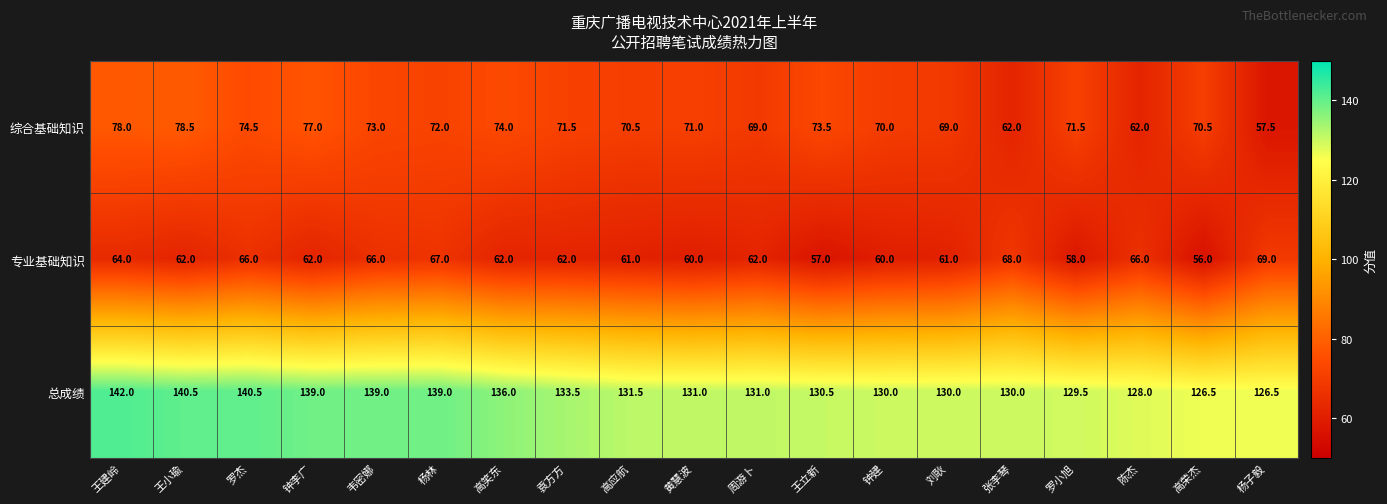

Which series has the largest range (max minus min)?

综合基础知识